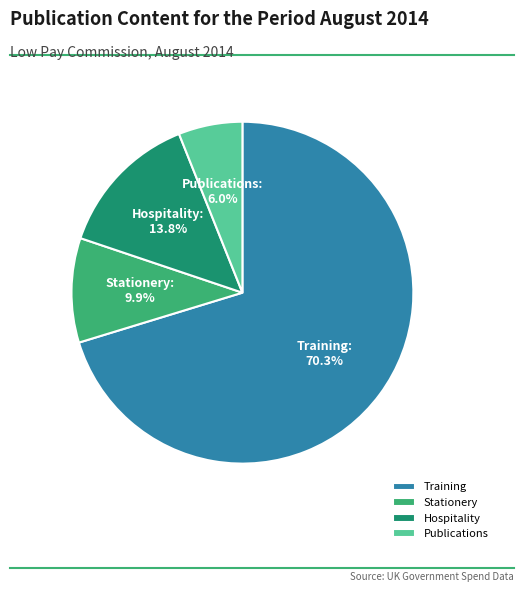

Do Training and Stationery together represent more than half of the pie?

Yes